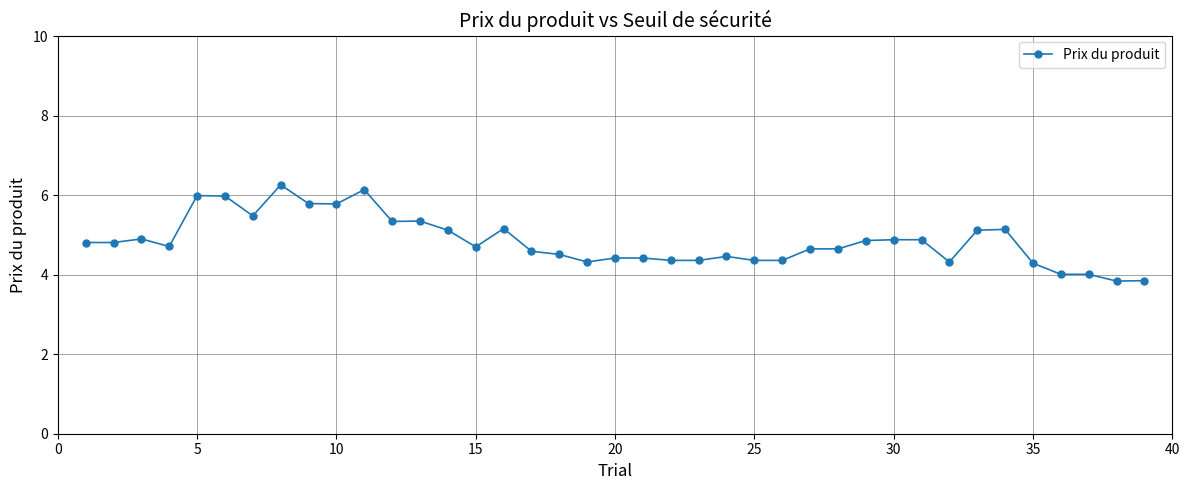

What is the maximum value shown in the chart?

6.3